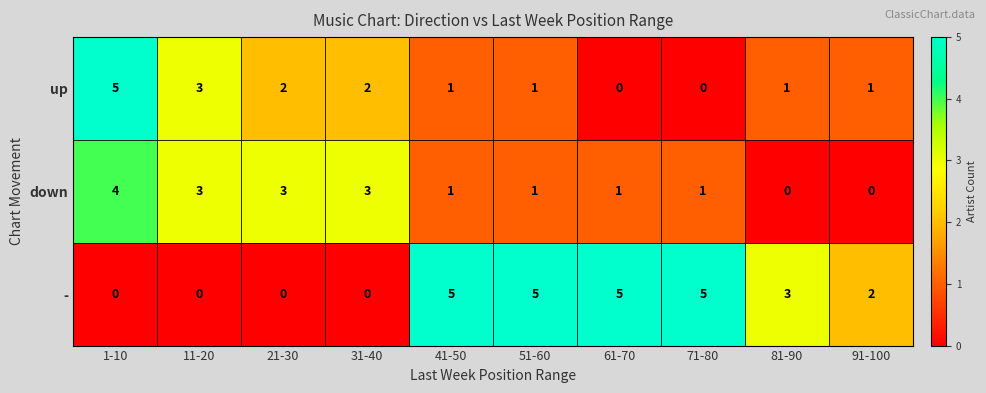

At how many categories does at least one series exceed 1?

10